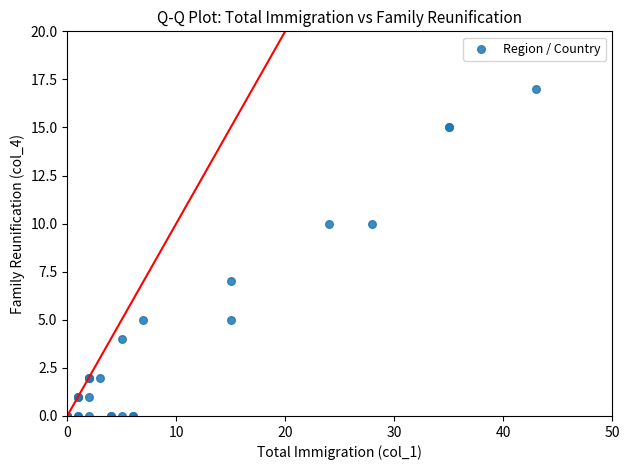

What Y value in the scatter plot is closest to 8?

7